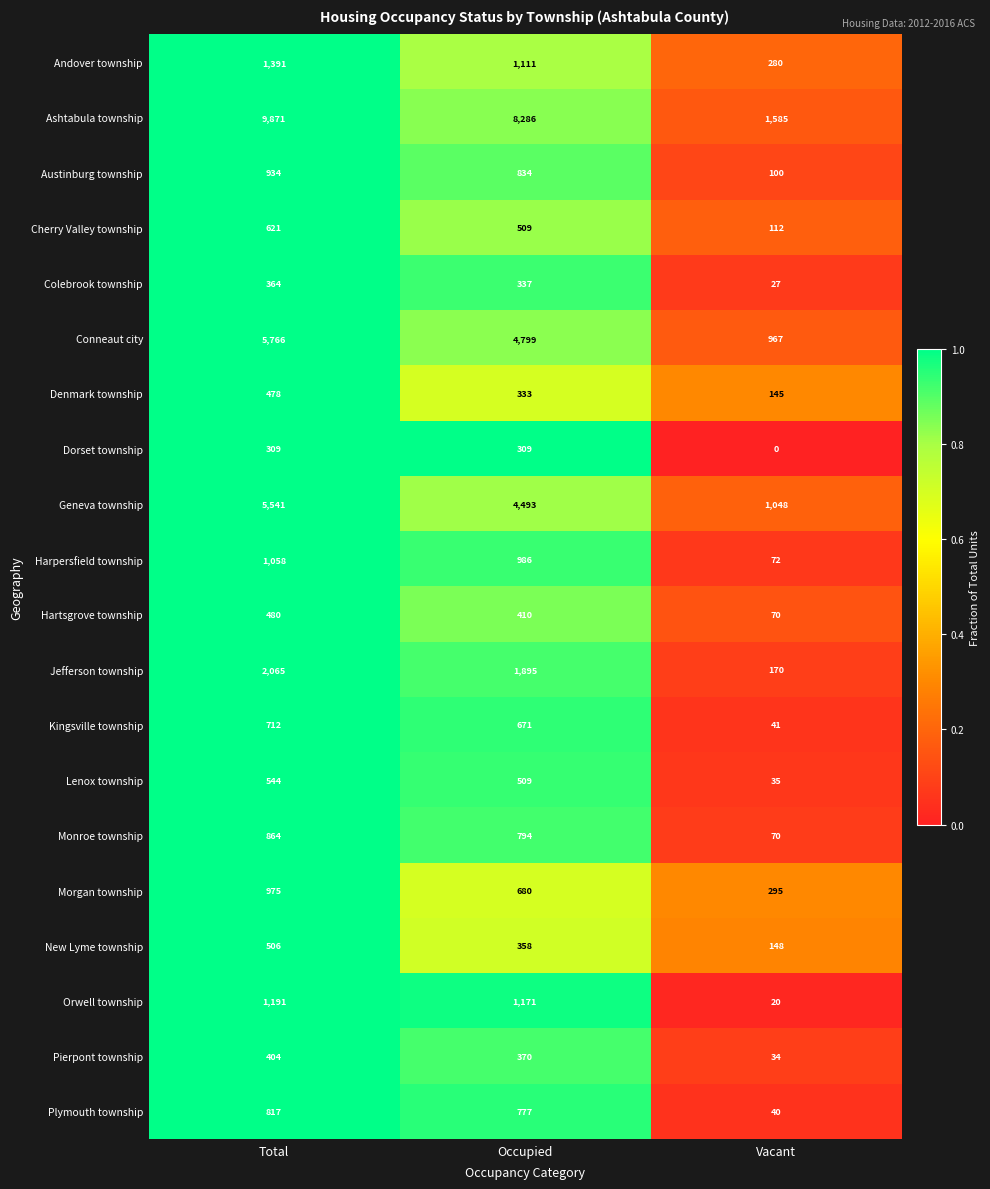

How many distinct data groups are displayed?

20